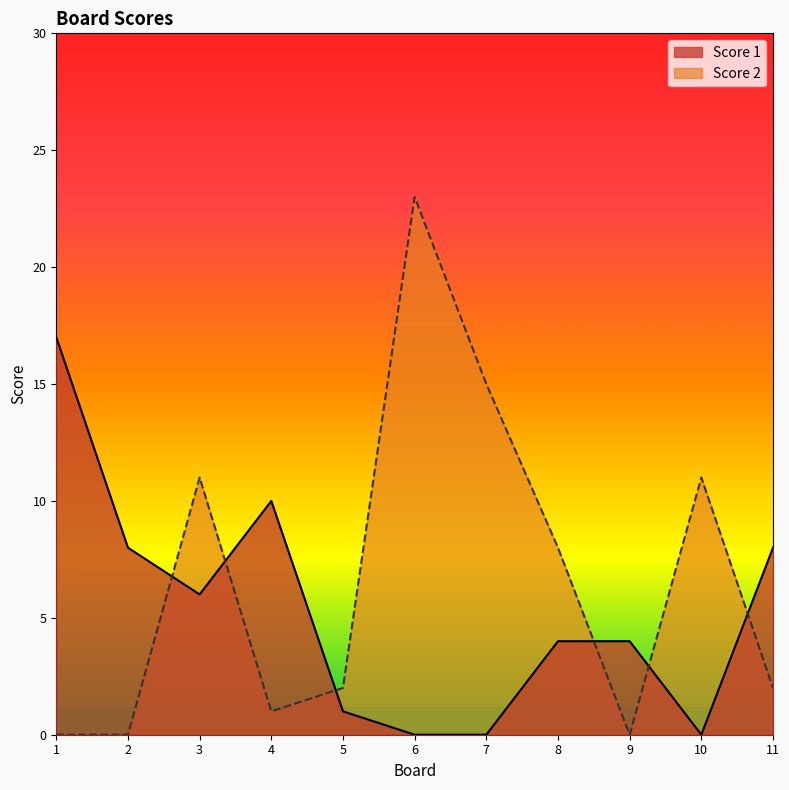

How many values in the Score 2 series exceed 2?

5